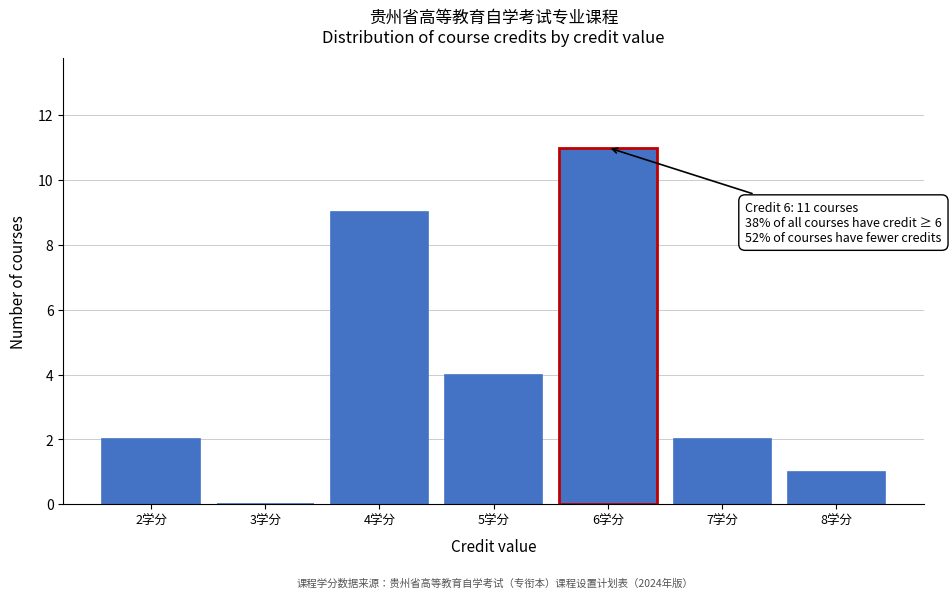

Over which range of the x-axis is the bar tallest?

5.5 to 6.5